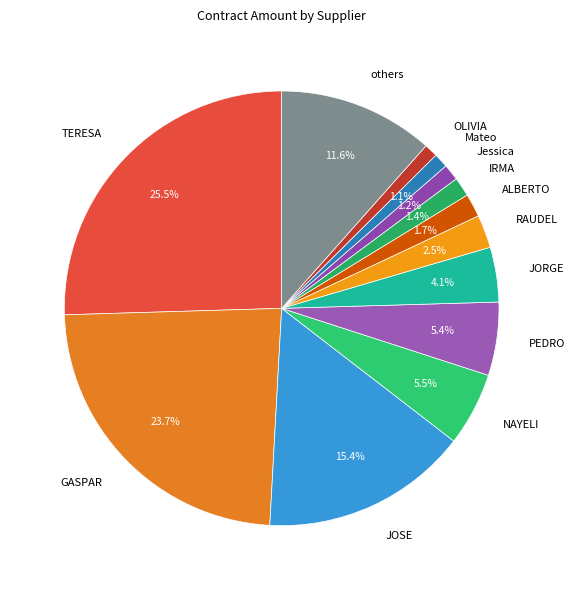

Which has a higher value, Jessica or RAUDEL?

RAUDEL